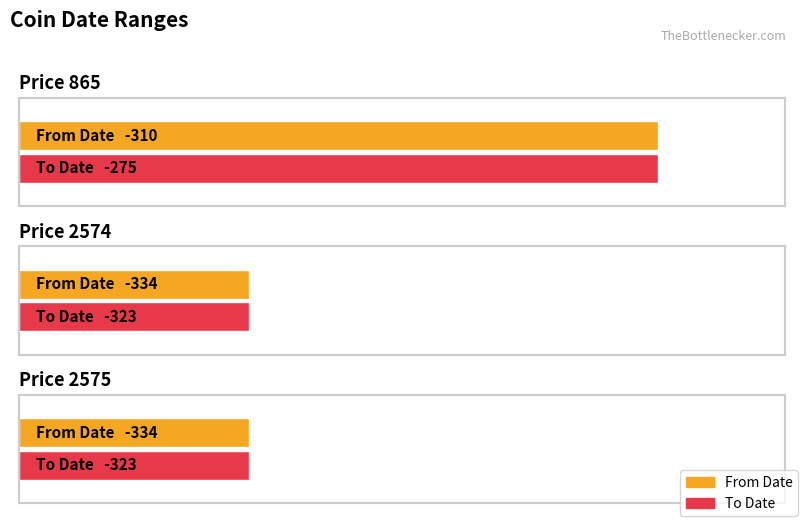

How many bars are there in total?

6